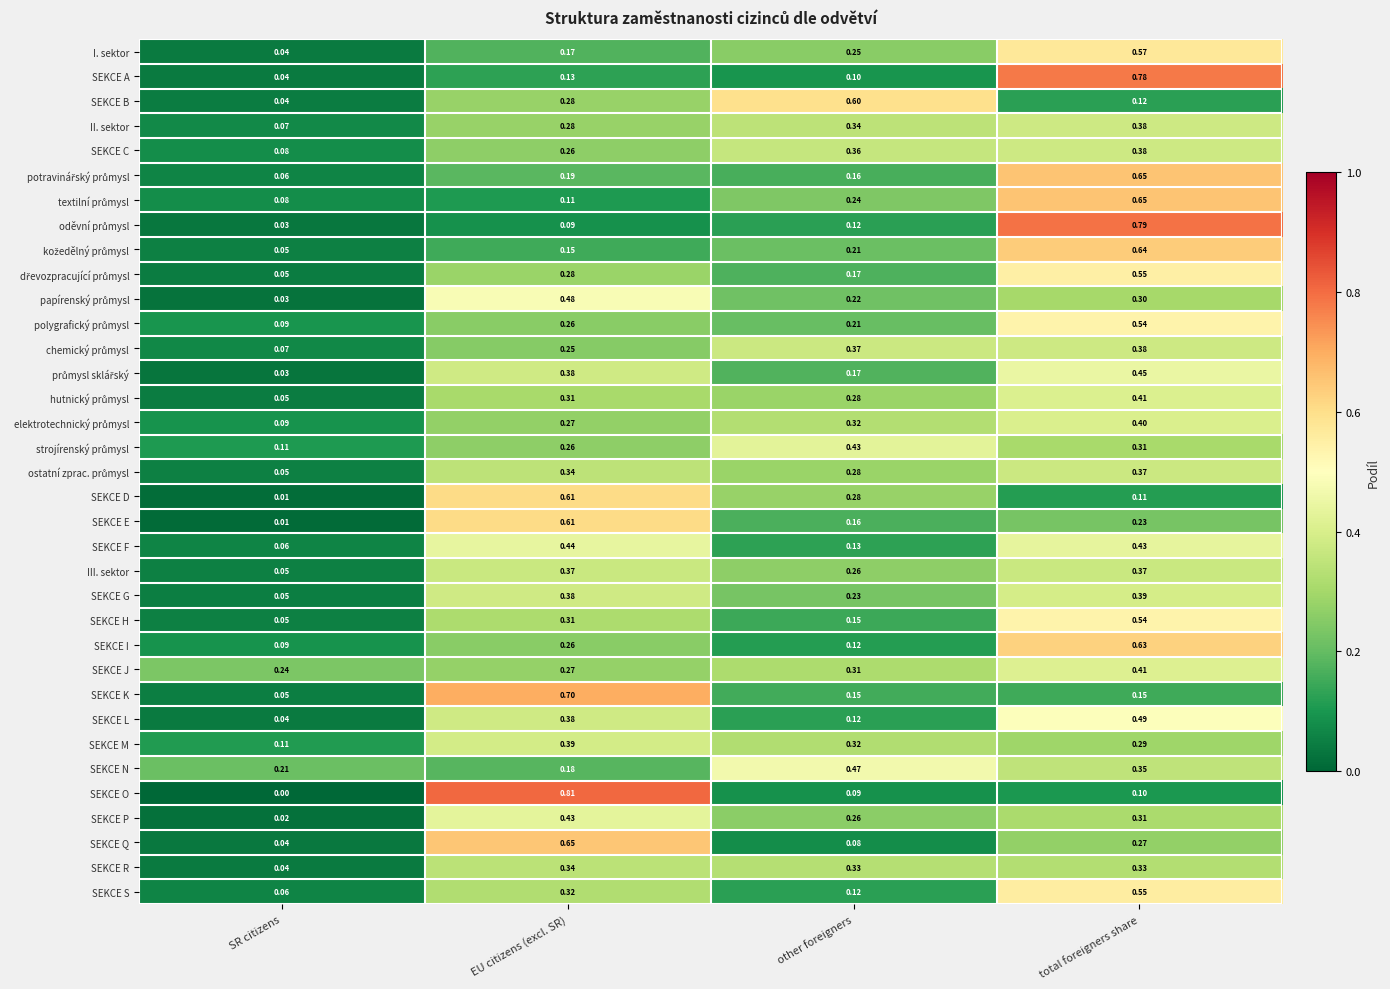

Between other foreigners and total foreigners share, which series saw the biggest shift?

SEKCE A